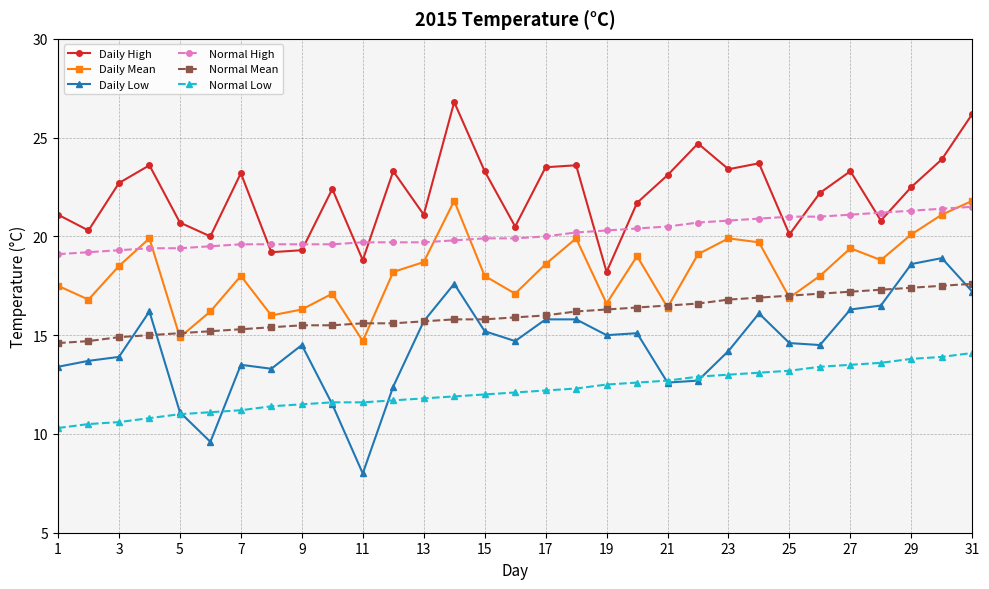

What is the maximum value shown in the chart?

26.8